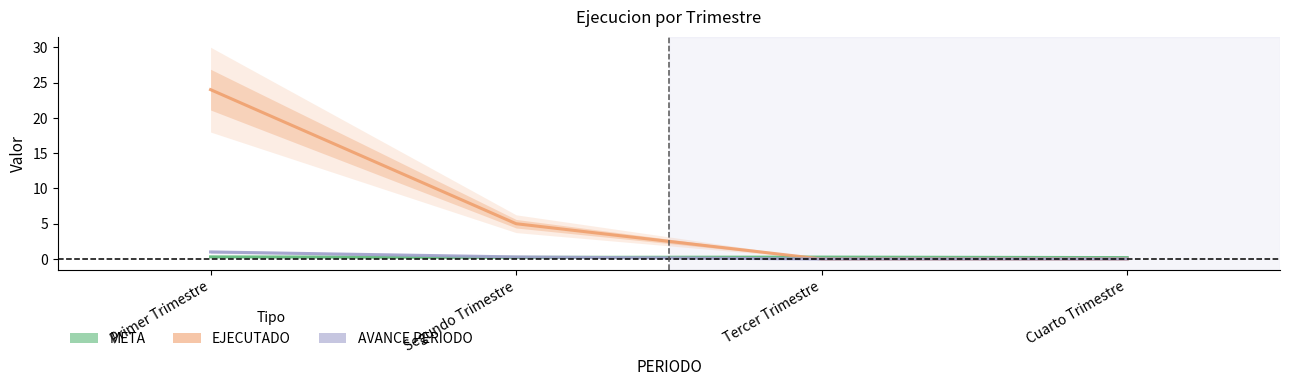

What is the highest value of the AVANCE PERIODO series?

1.0